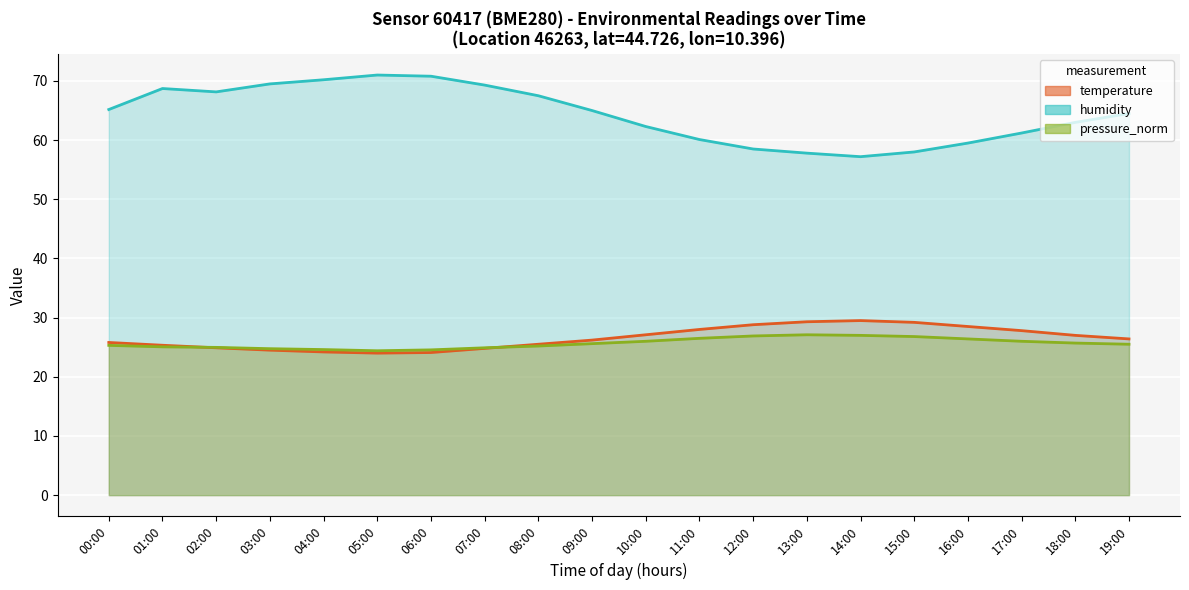

Where is the first local minimum for pressure_norm?

05:00